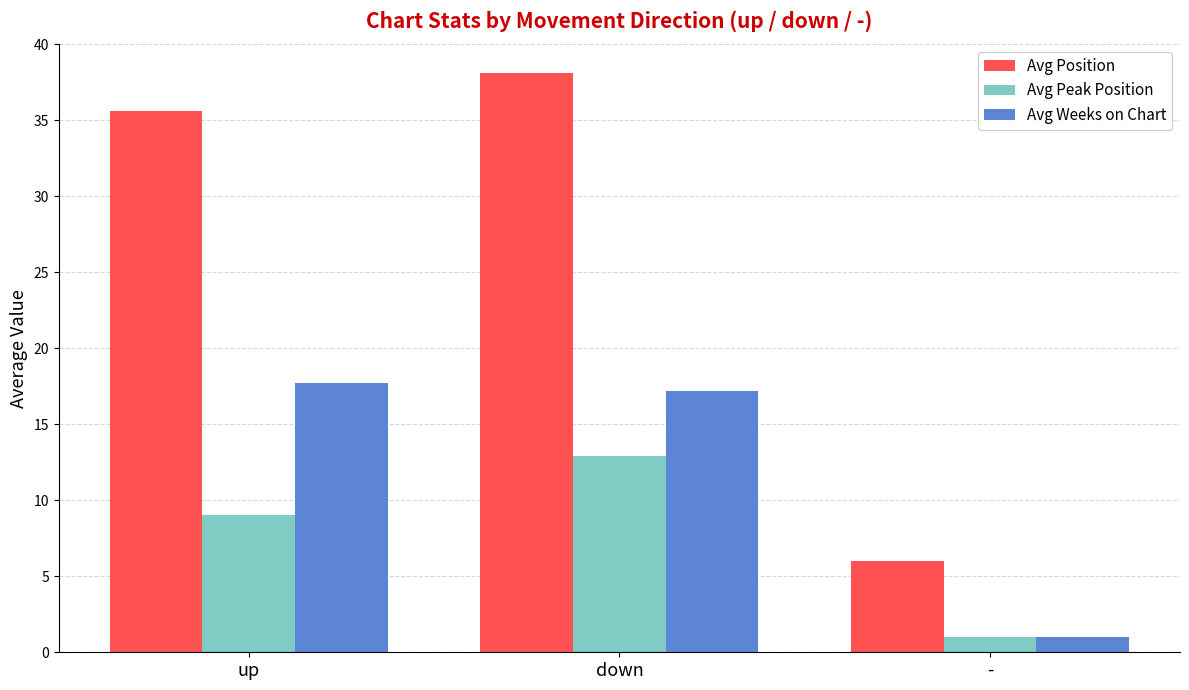

Is the value of Avg Weeks on Chart at up greater than the value of Avg Position at down?

No